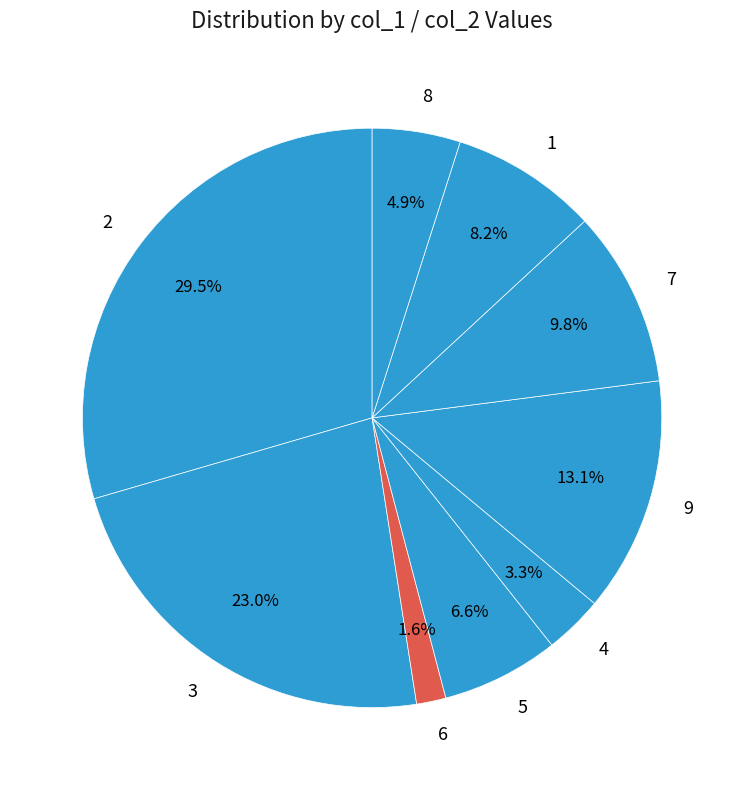

Is 2 the majority of the pie?

No